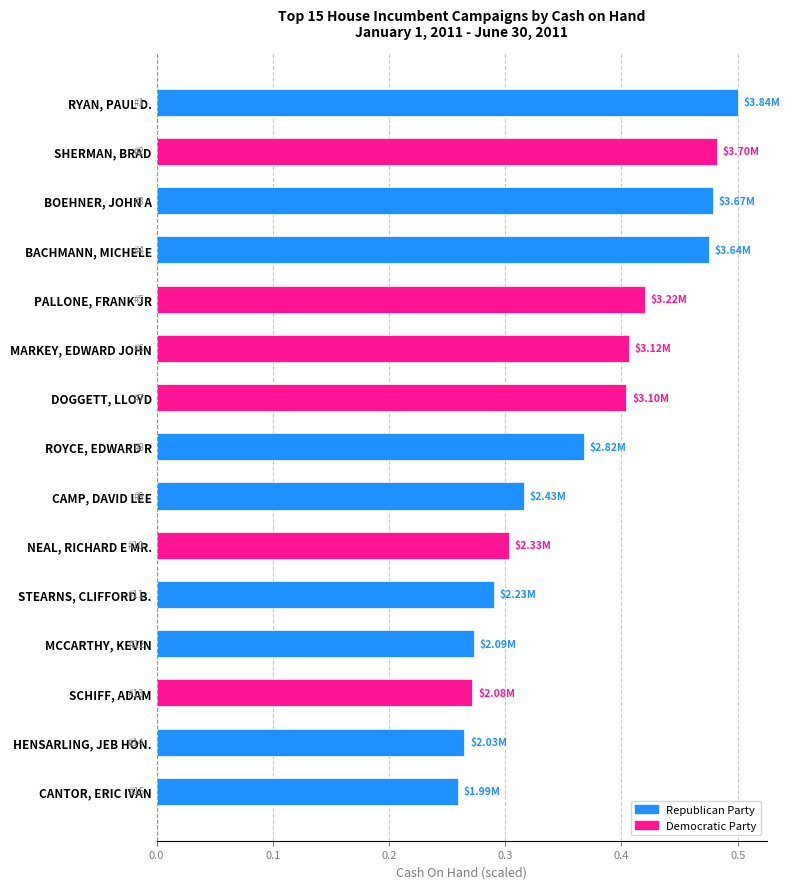

What is the sum of the values at ROYCE, EDWARD R and HENSARLING, JEB HON.?

0.6